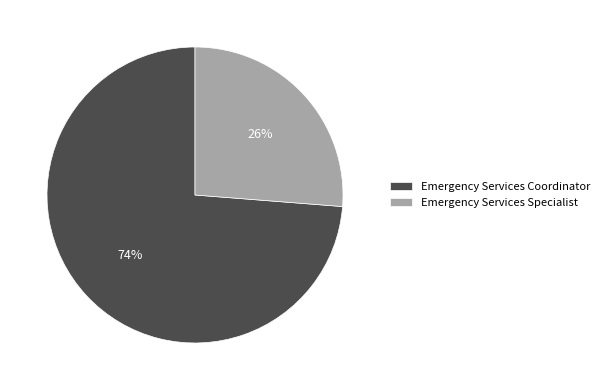

The Emergency Services Coordinator slice represents 82% of the pie. True or false?

False